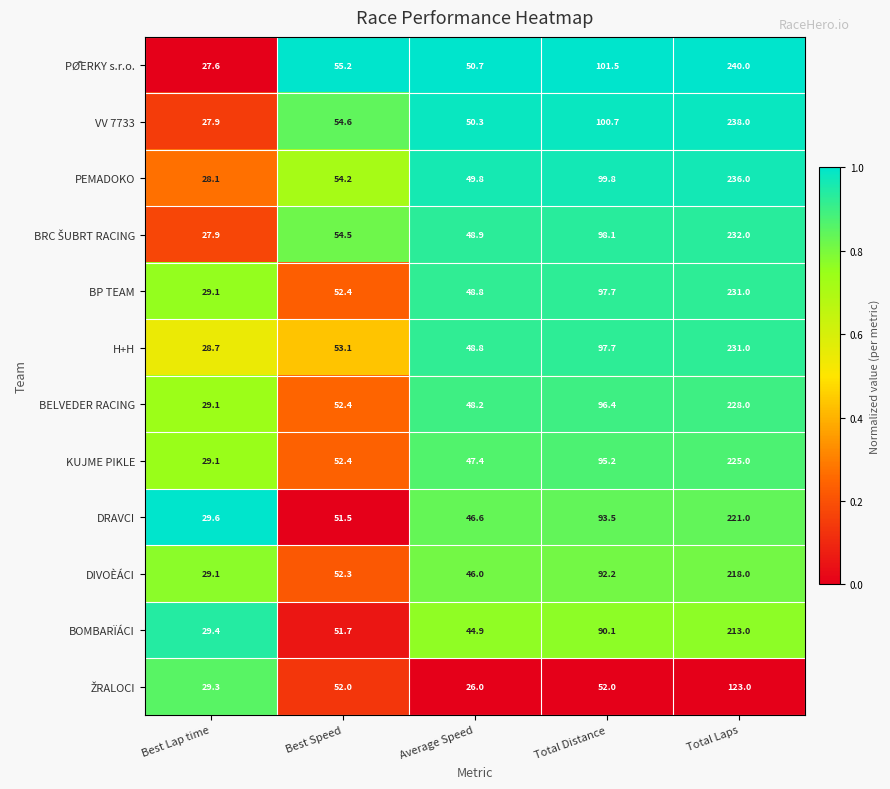

What is the difference between the highest and lowest values at Total Laps?

117.0